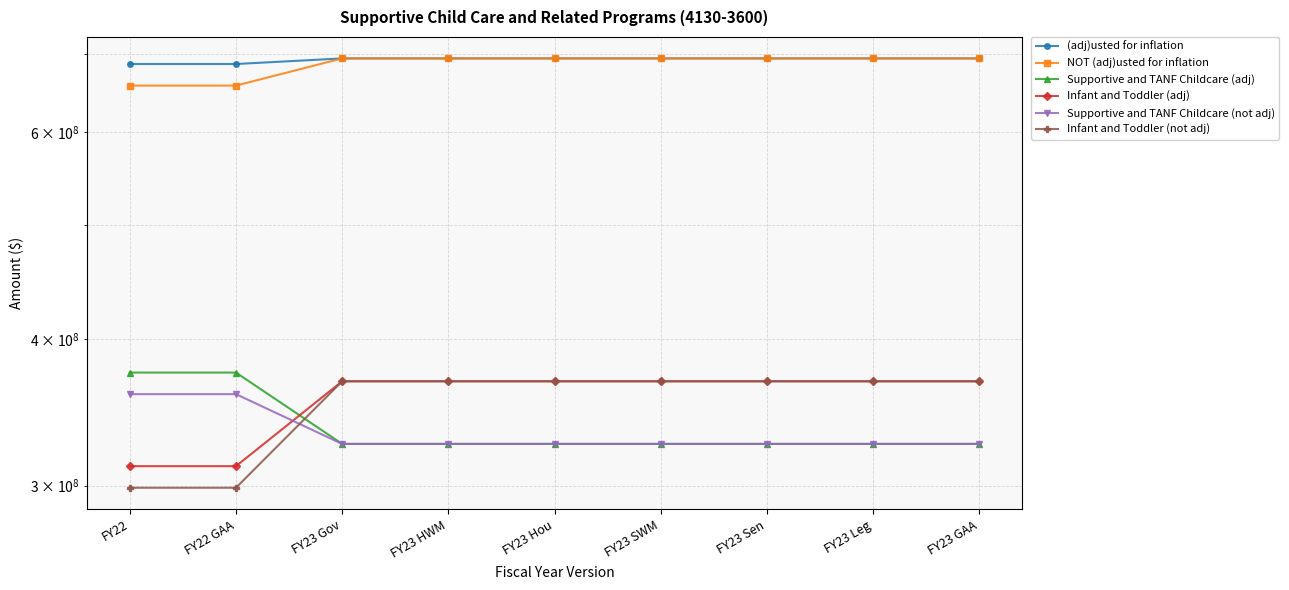

Does the chart display data point markers on the line(s)?

Yes